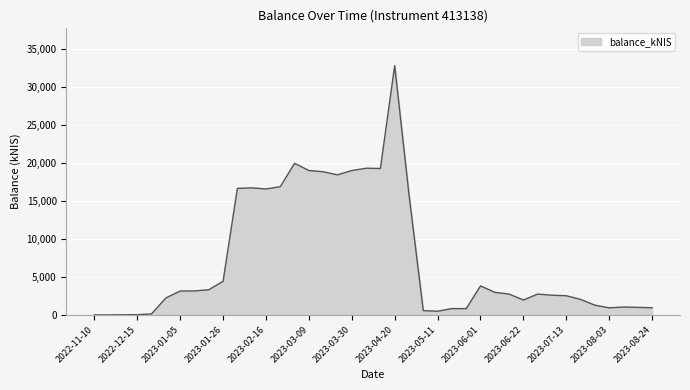

What is the maximum value shown in the chart?

32765.3